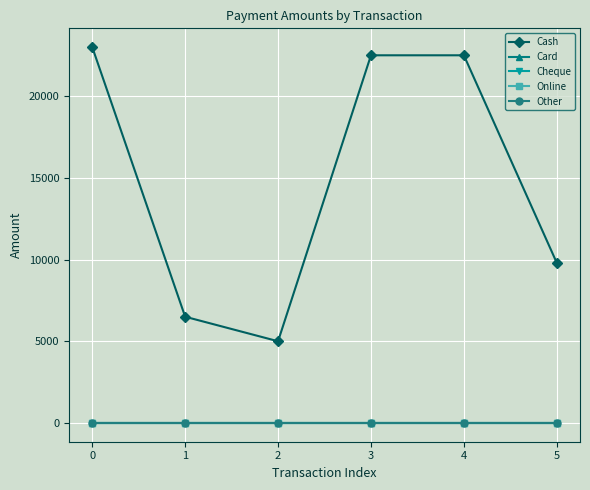

Between 4 and 5, which series saw the biggest shift?

Cash